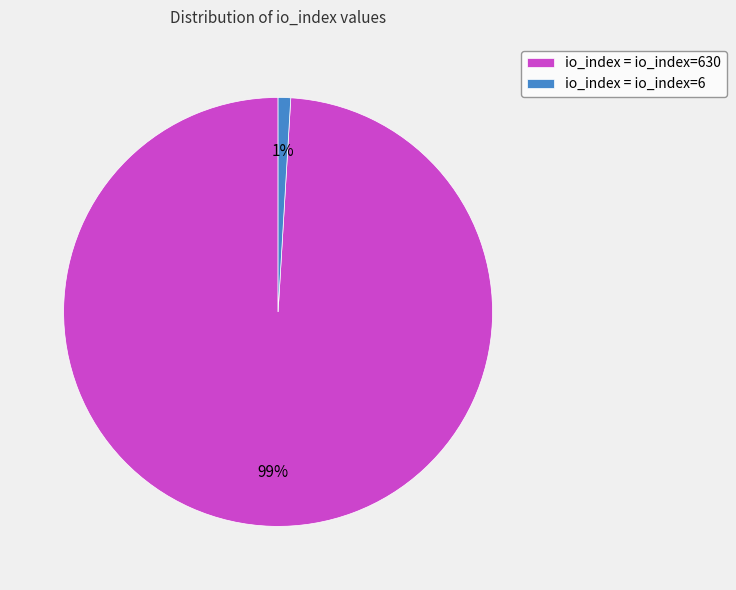

To the nearest percent, what is the average slice percentage?

50%